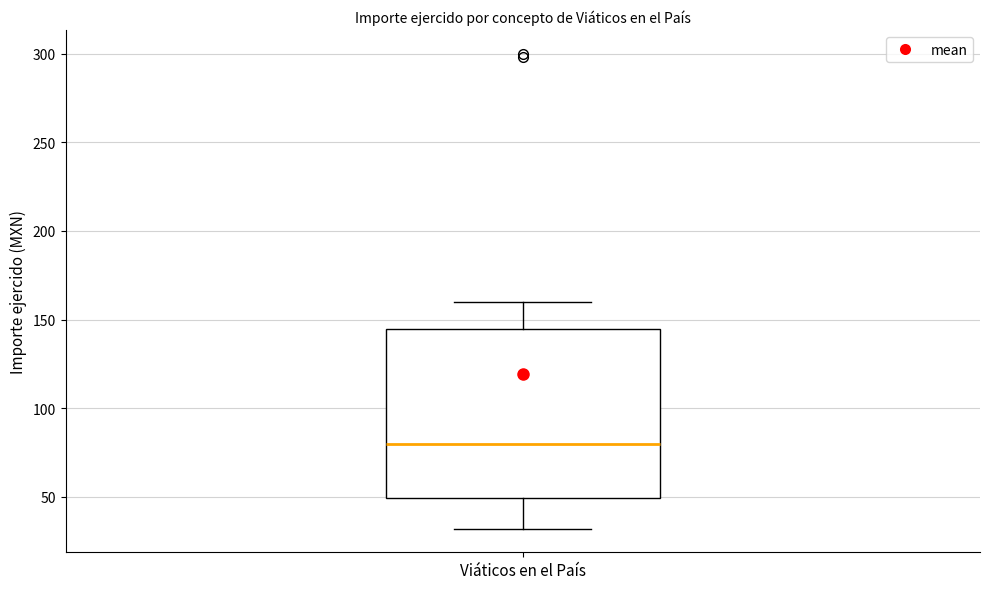

Transcribe this box plot: give where the median line is, the range the box spans, and where the two whiskers end, as read against the y-axis. The values are not printed on the chart, so give them approximately, as read against the axis.

median 80, box 50 to 145, whiskers 30 to 160